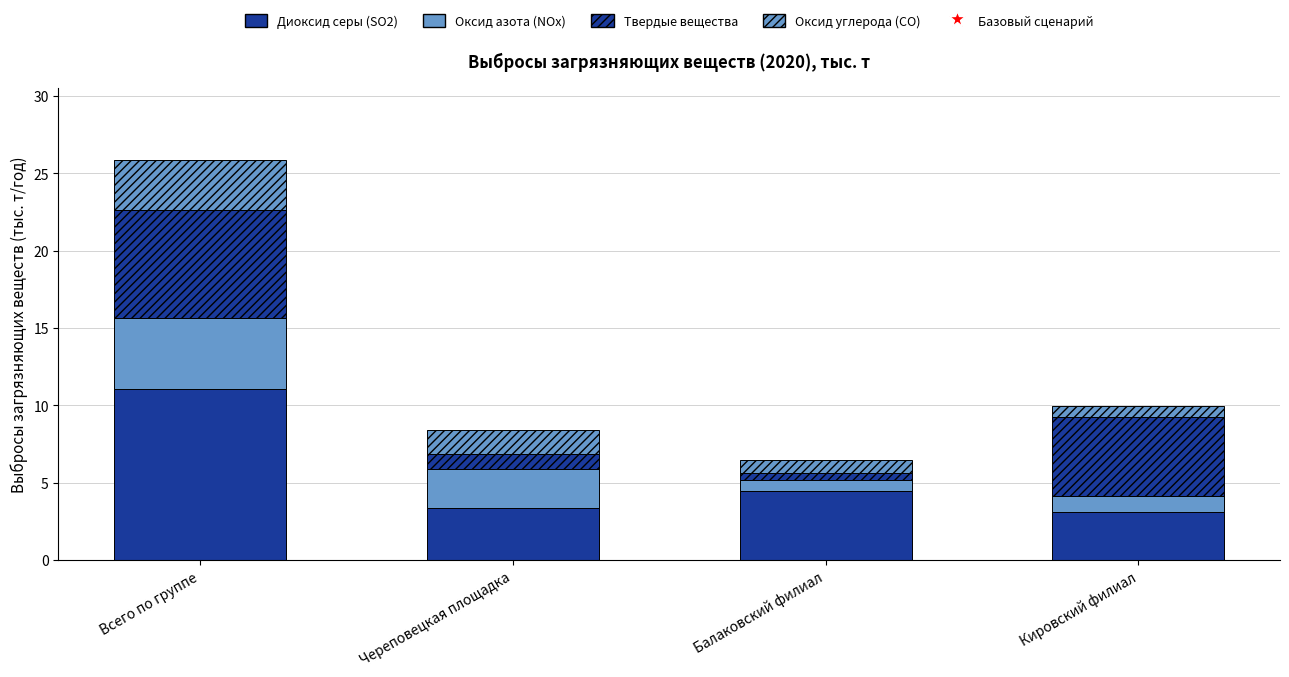

How many categories are shown in the chart?

4